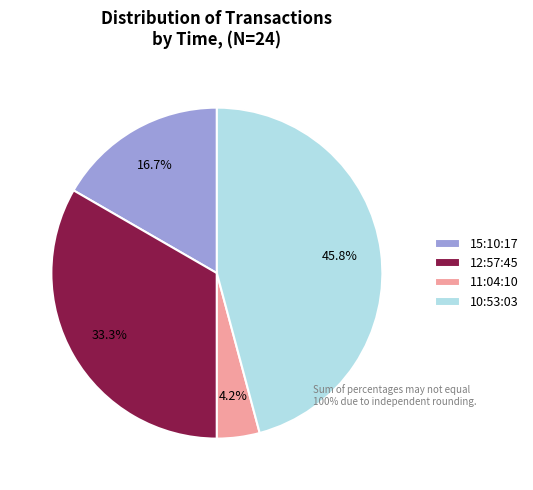

How many slices are in this pie chart?

4